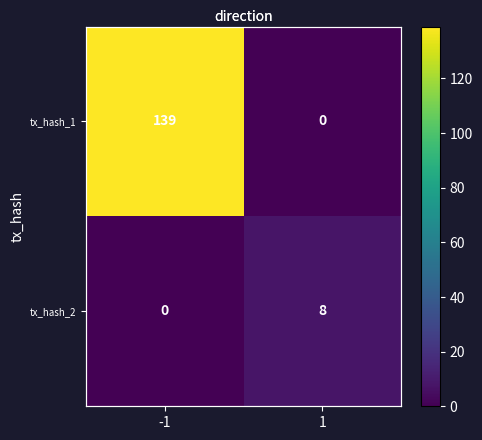

How many categories are shown in the chart?

2